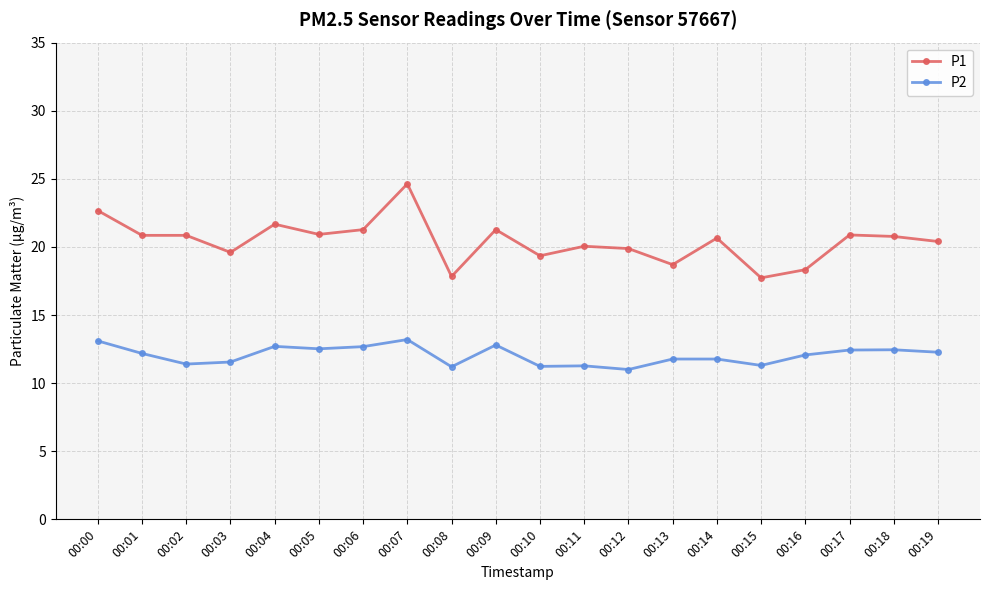

The P1 series shows 19.4 at 00:10. True or false?

True